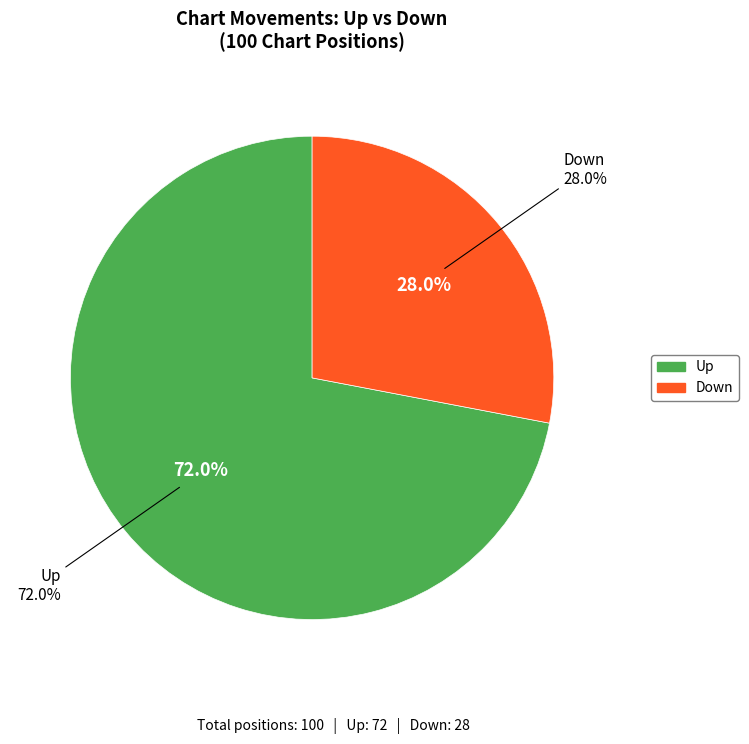

What is the largest slice in the pie chart?

up